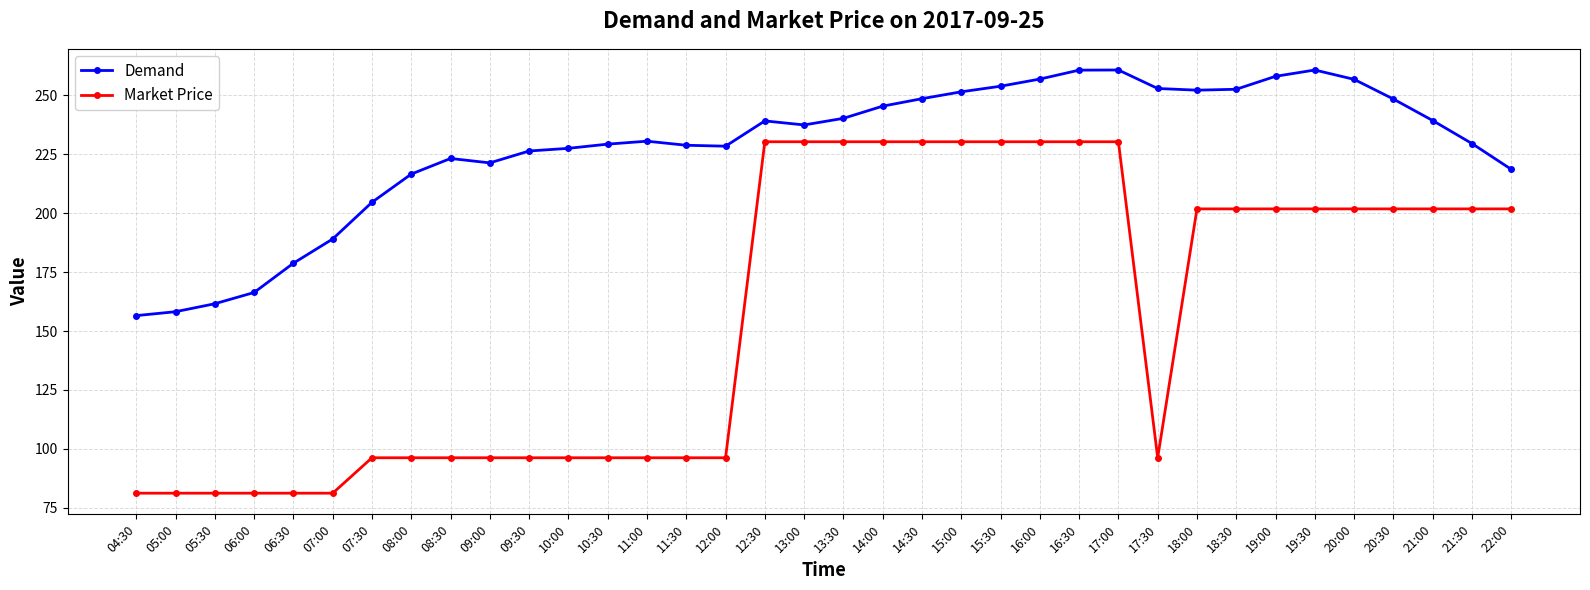

At how many categories does at least one series exceed 210?

29